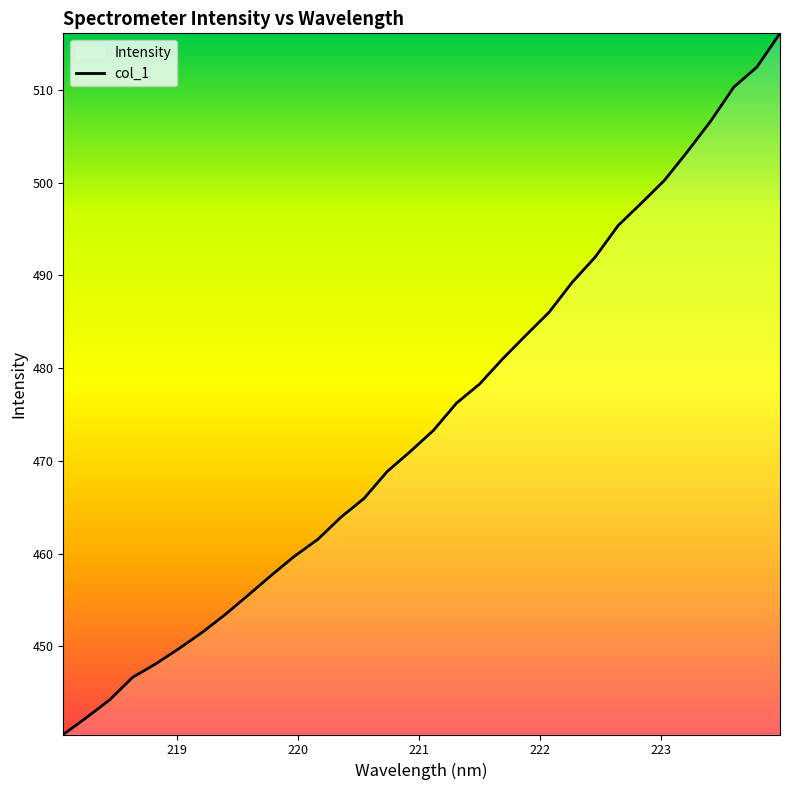

What is the difference between the maximum and minimum values?

75.6